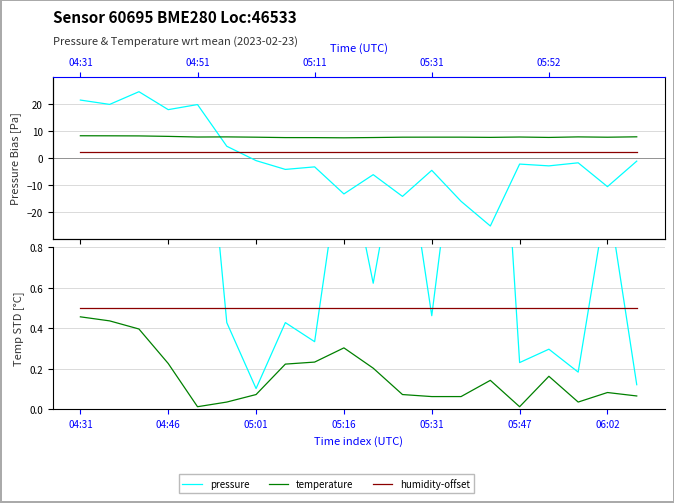

What is the average value of the humidity-offset series?

0.5